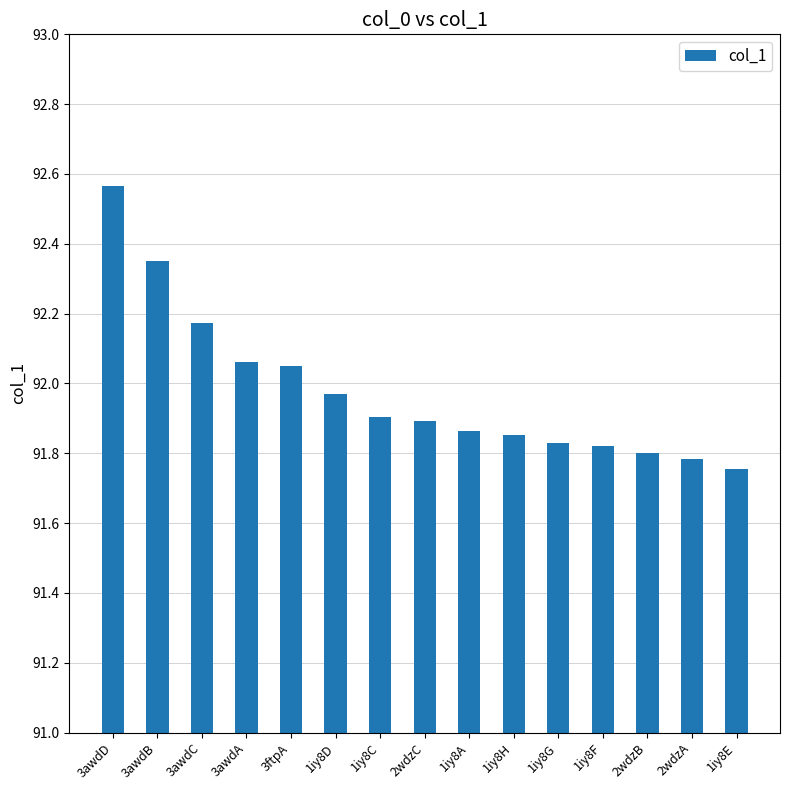

Which label corresponds to the smallest value in the chart?

1iy8E